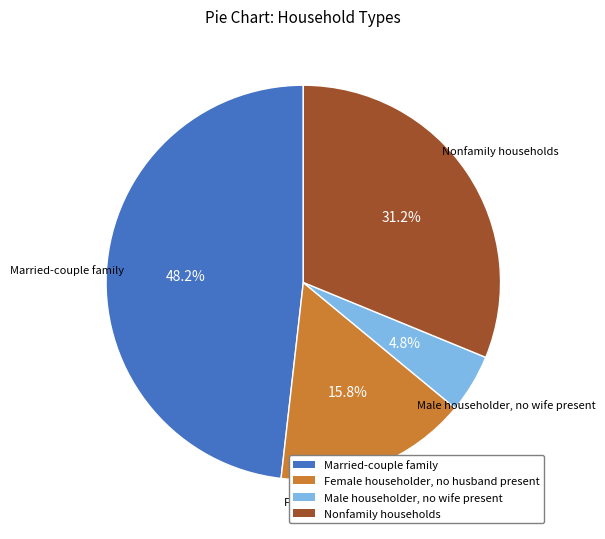

Is it true that Nonfamily households is 31% of the pie?

True